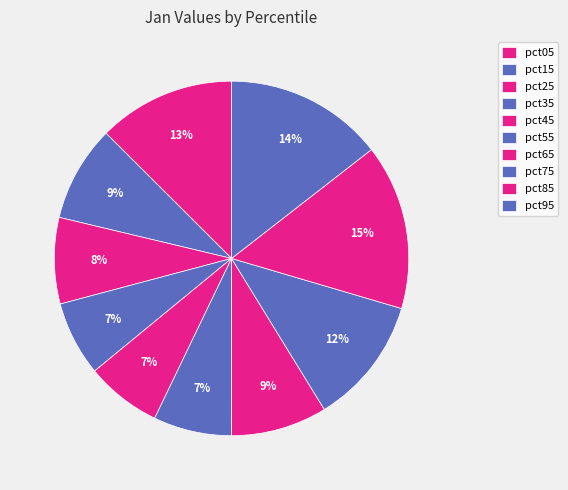

How many slices are in this pie chart?

10